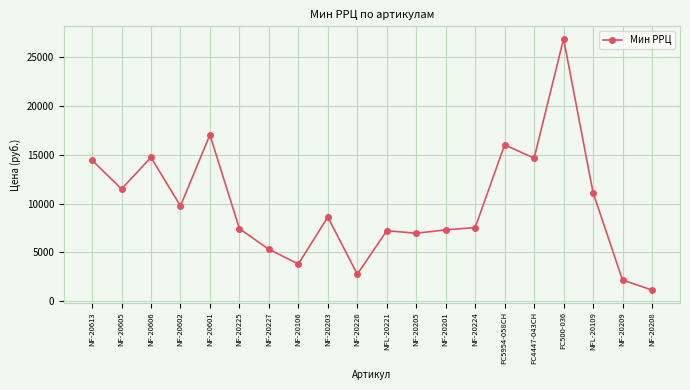

What is the smallest value displayed?

1140